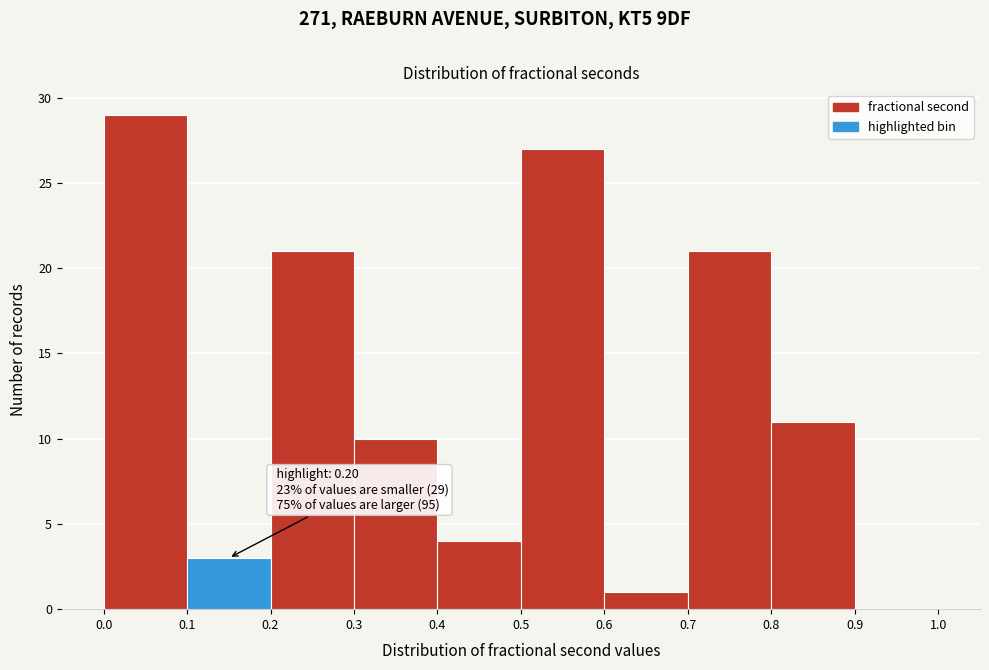

Which range on the x-axis has the tallest bar?

0.0 to 0.1